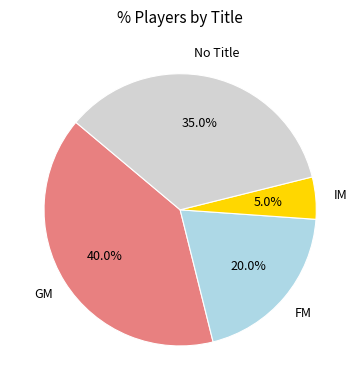

Is there a majority slice in this chart?

No